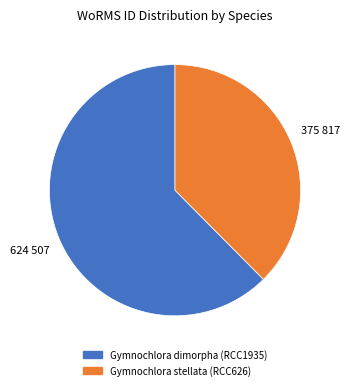

Rank the categories by value from highest to lowest.

Gymnochlora dimorpha, Gymnochlora stellata